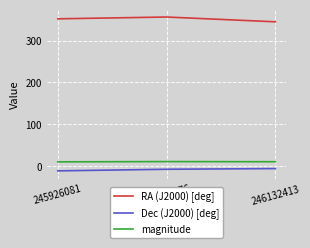

The RA (J2000) [deg] series shows 581.2 at 245926081. True or false?

False